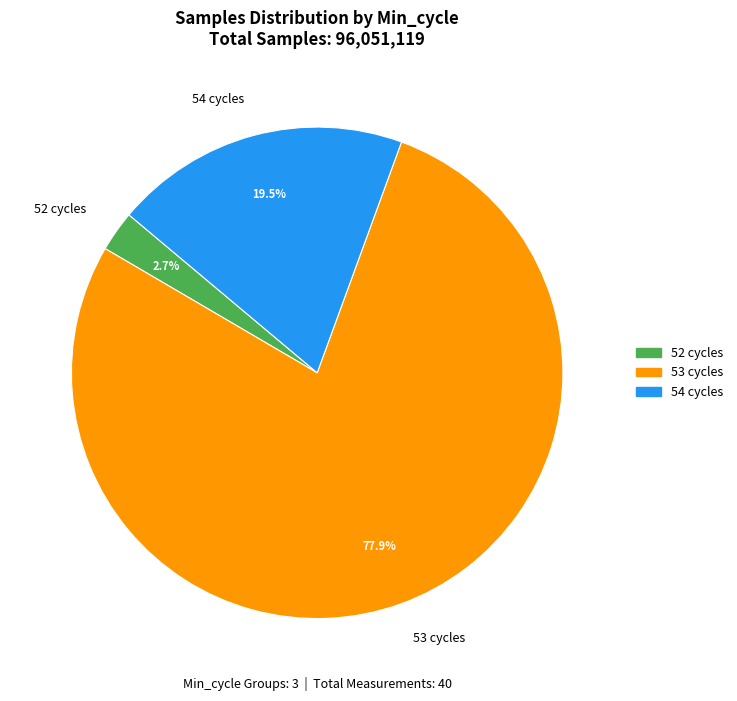

How many slices are in this pie chart?

3